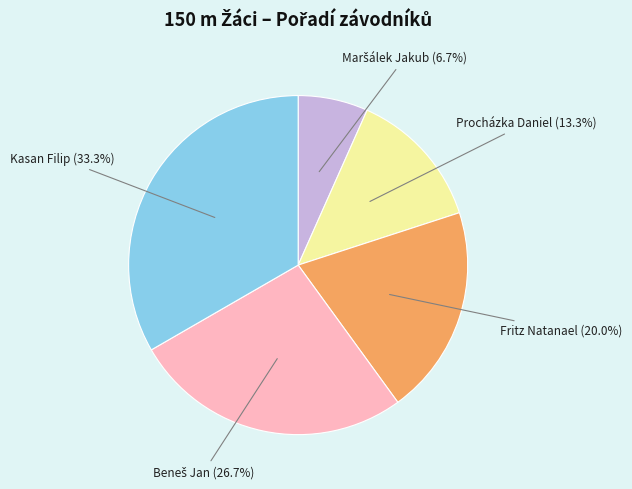

To the nearest percent, what is the average slice percentage?

20%